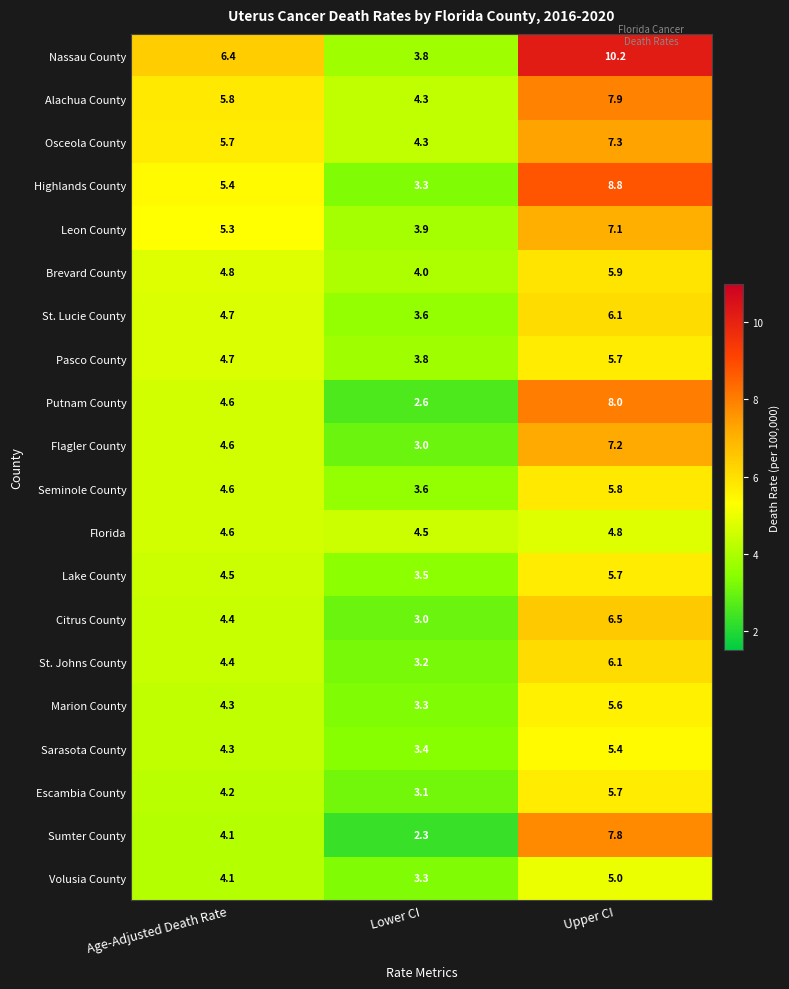

True or false: St. Johns County has a value of 3.2 at Lower CI.

True